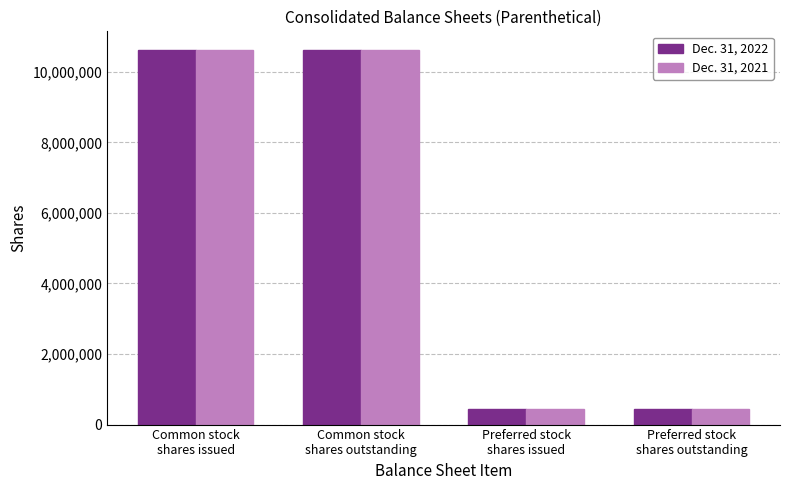

The Dec. 31, 2021 series shows 449673 at Preferred stock
shares issued. True or false?

True